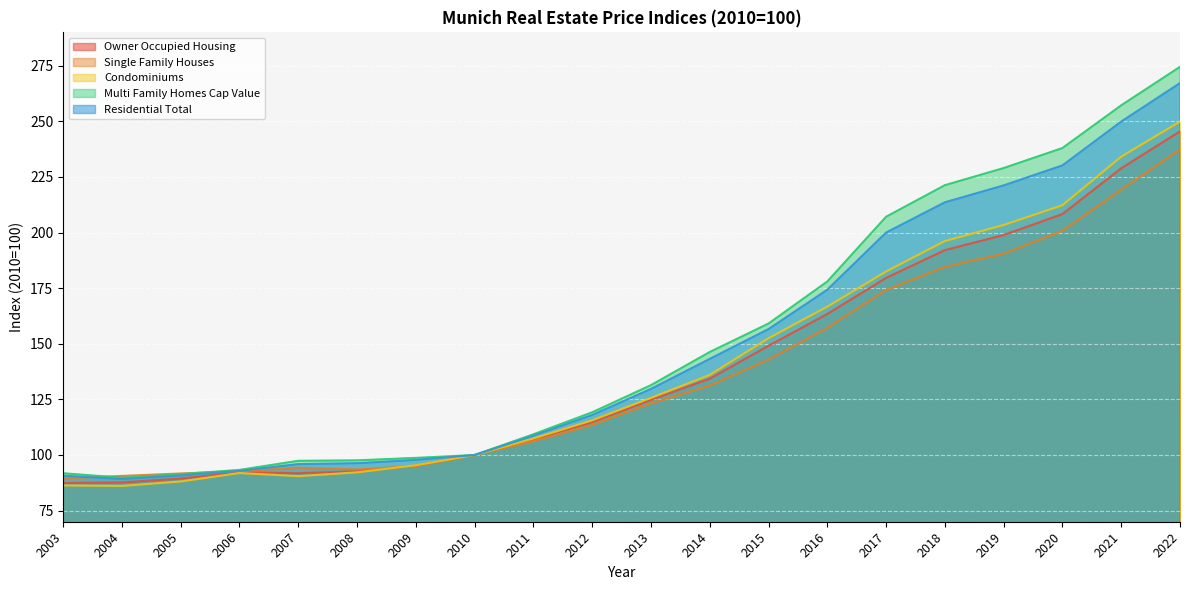

What is the spread (max minus min) of values at 2021?

37.9